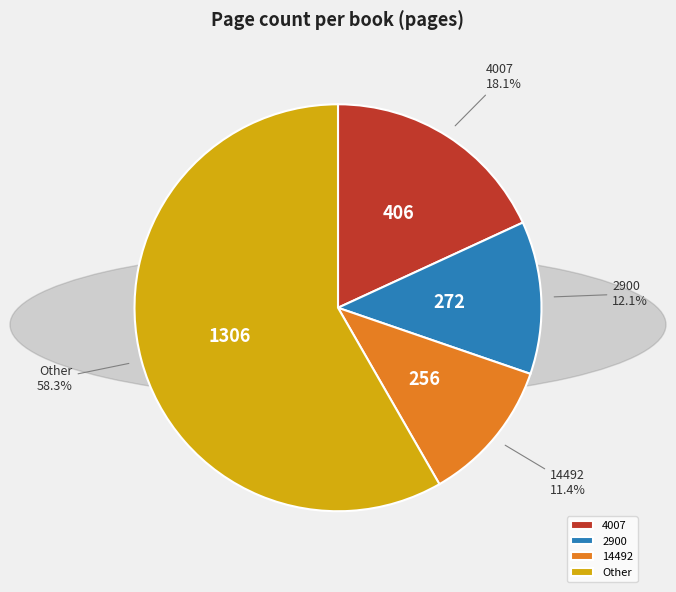

Does any single category account for the majority?

Yes